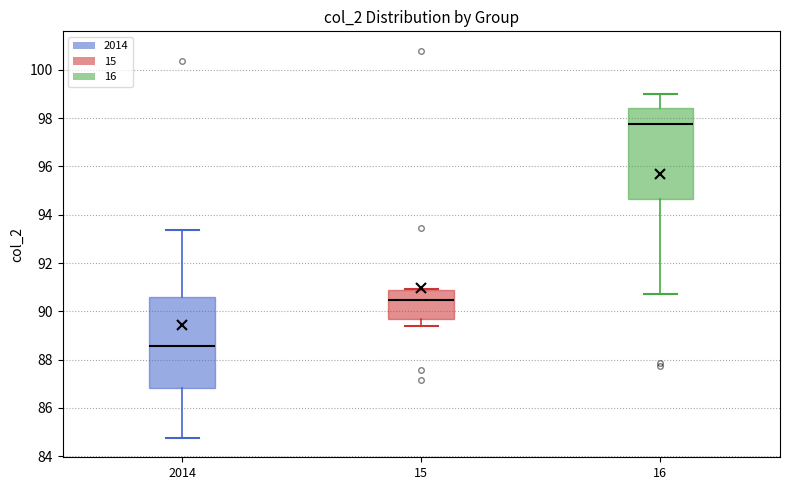

Reading left to right, transcribe this box plot: for each box, give where its median line is, the range the box spans, and where its two whiskers end, as read against the y-axis. The values are not printed on the chart, so give them approximately, as read against the axis.

2014: median 88.6, box 86.8 to 90.6, whiskers 84.8 to 93.4
15: median 90.4, box 89.6 to 90.8, whiskers 89.4 to 91.0
16: median 97.8, box 94.6 to 98.4, whiskers 90.8 to 99.0